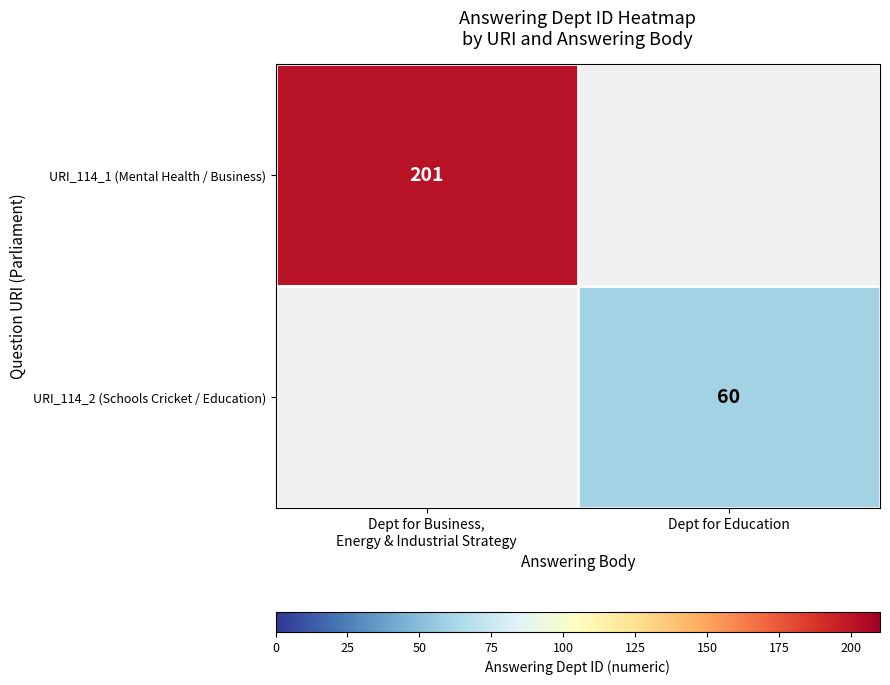

At which label is row_0 closest to 201?

Dept for Business,
Energy & Industrial Strategy